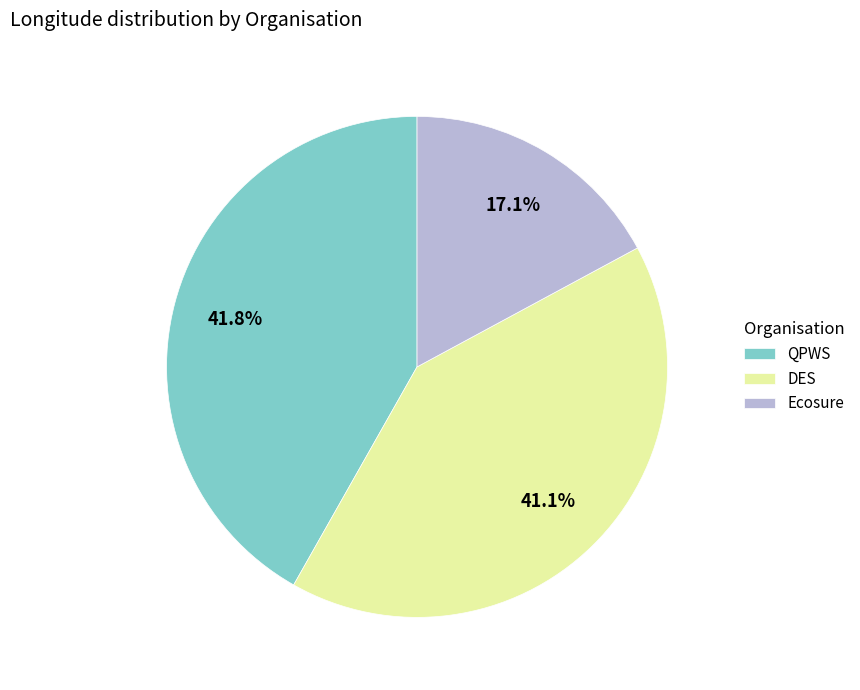

Which category has the biggest portion of the pie?

QPWS